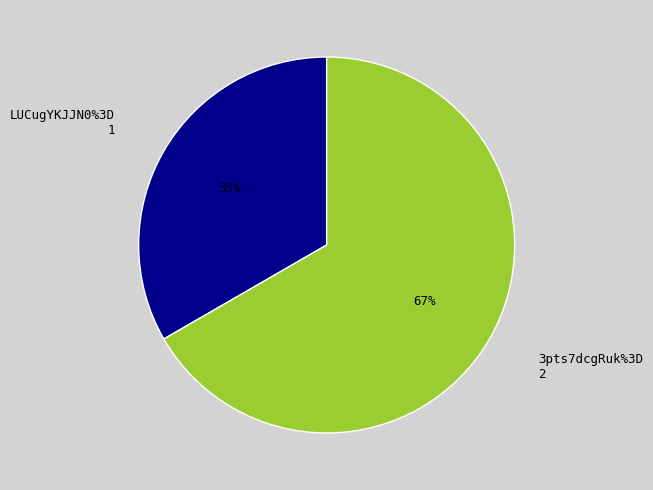

Which category has the smallest portion of the pie?

LUCugYKJJN0%3D